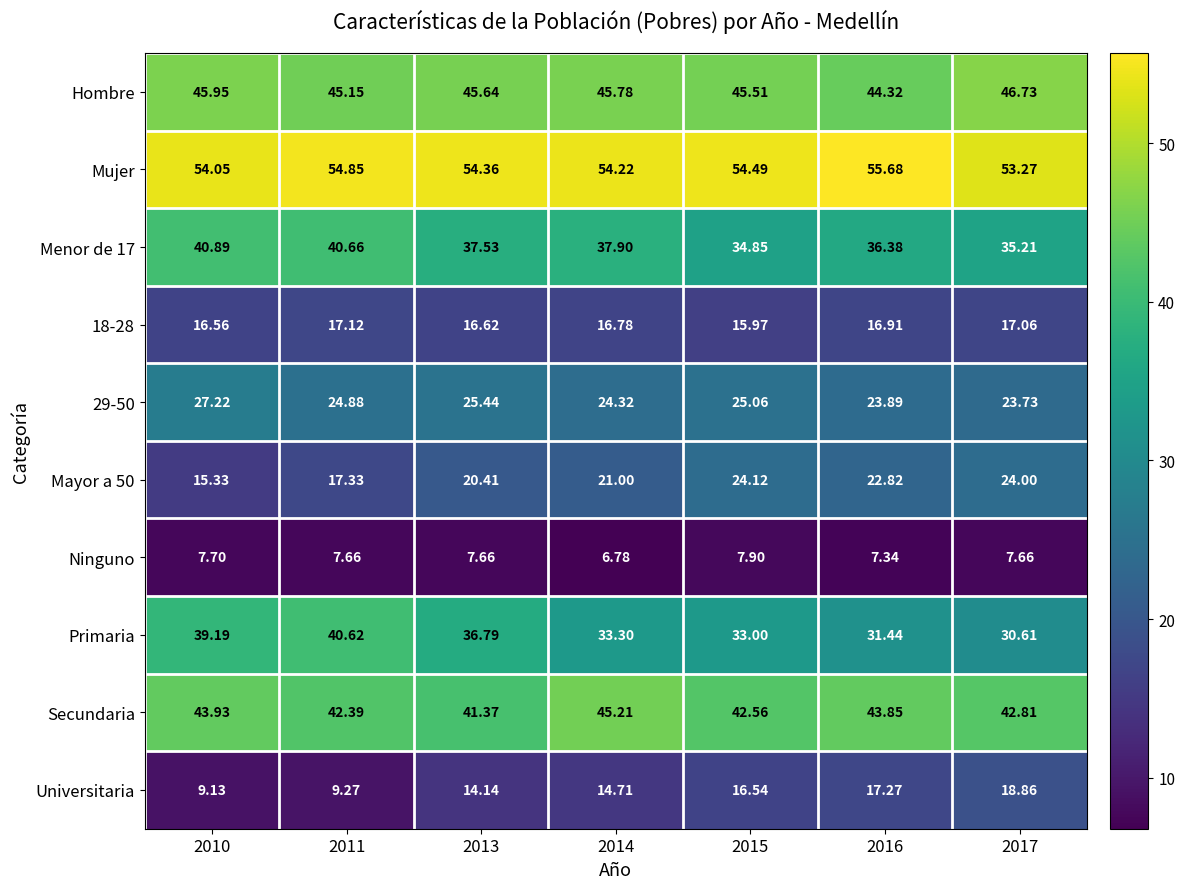

Which series has the largest total across all categories?

Mujer